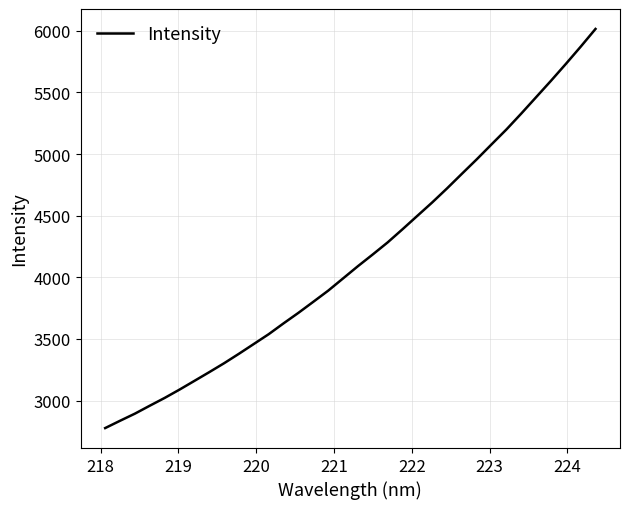

What is the smallest value displayed?

2776.4